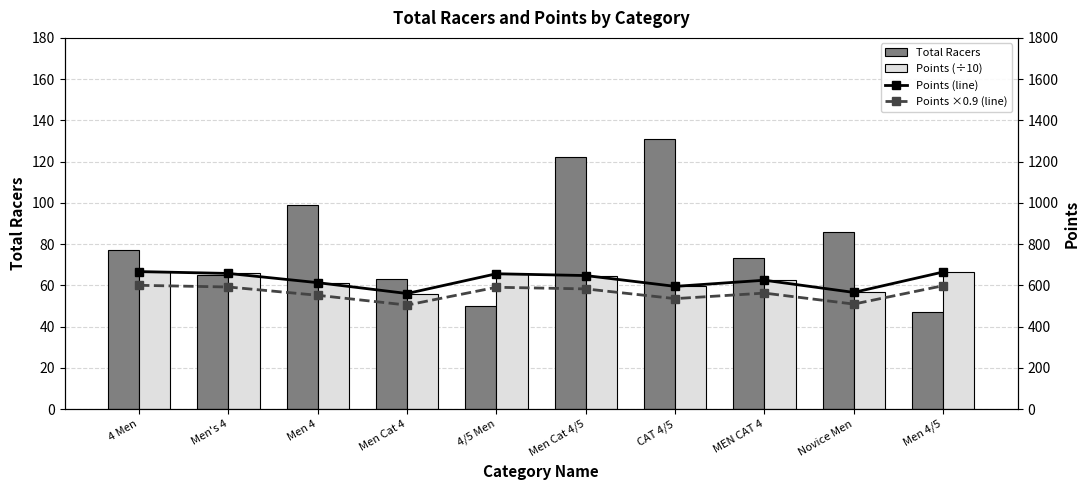

Which has a higher value, MEN CAT 4 or Men Cat 4?

MEN CAT 4